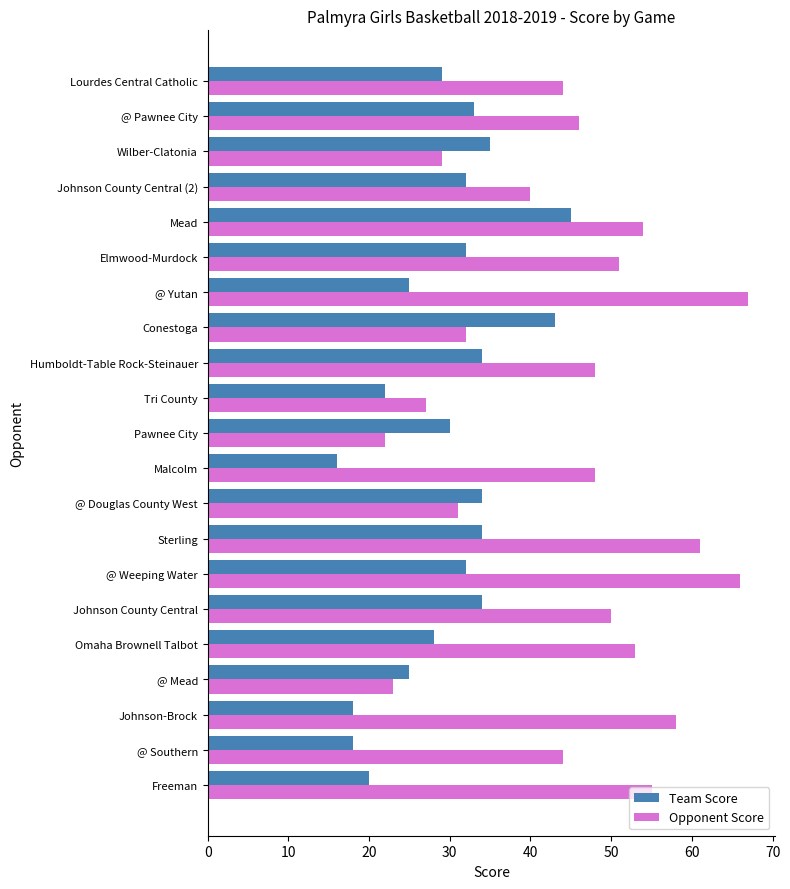

What is the difference between the second highest and minimum values in the Team Score series?

27